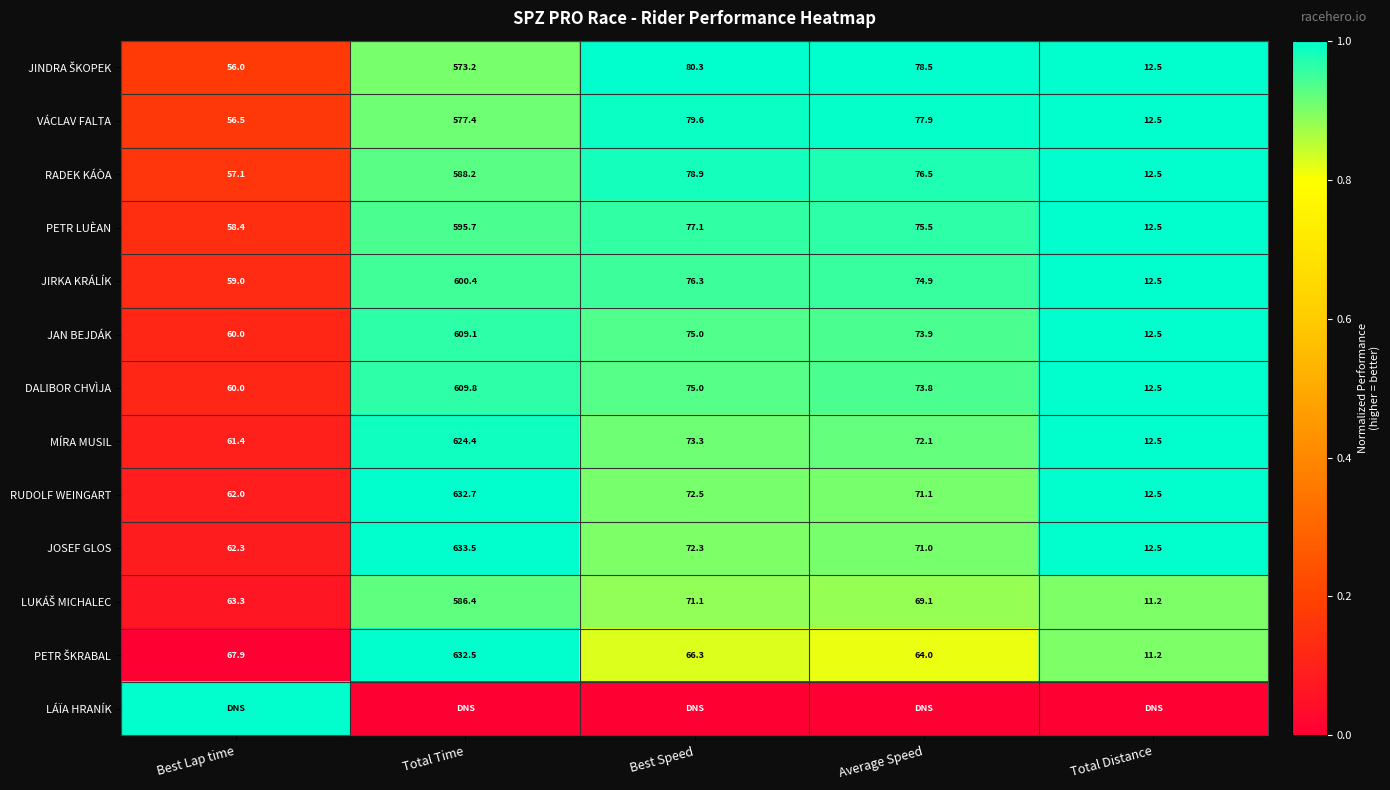

Is it true that DALIBOR CHVÌJA equals 103.2 at Best Speed?

False